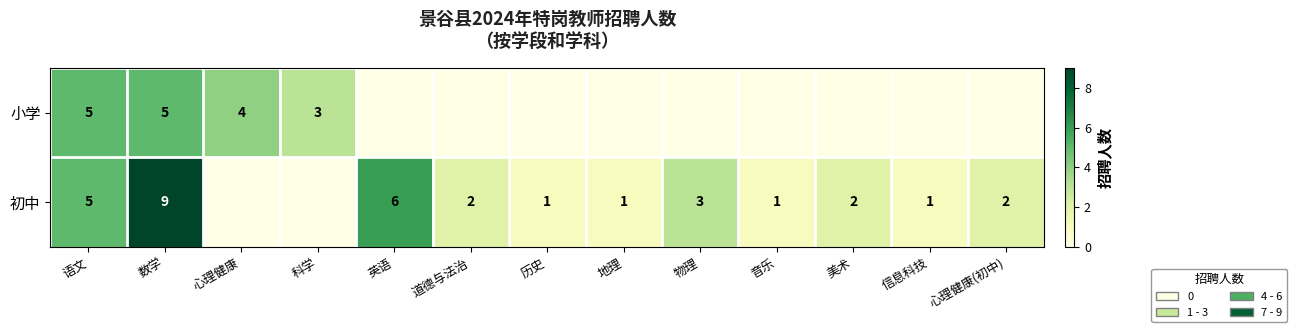

What is the sum of the 初中 values at 数学 and 地理?

10